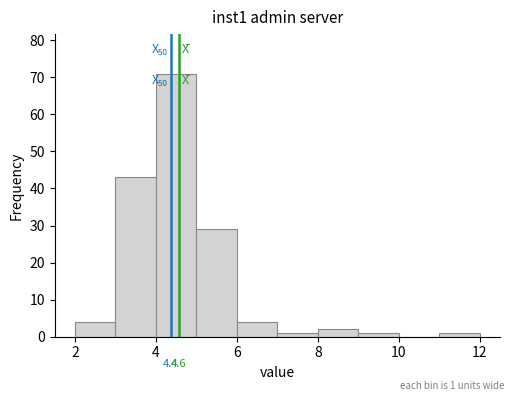

Which range on the x-axis has the tallest bar?

4 to 5